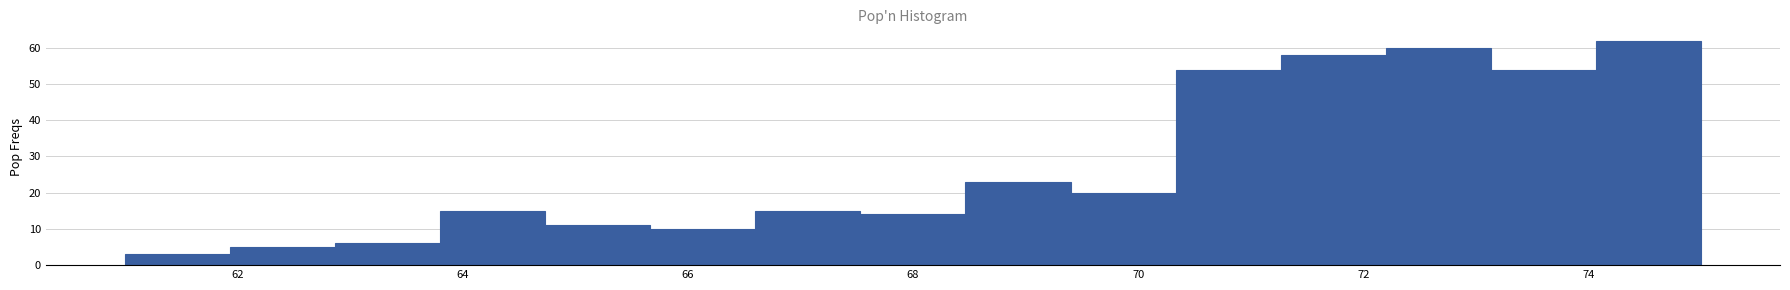

Reading left to right, transcribe this chart: for each bar, give the range it covers on the x-axis and its height. Neither the bar edges nor the heights are printed on the chart, so give them approximately, as read against the axes.

61.0 to 62.0: 3
62.0 to 62.8: 5
62.8 to 63.8: 6
63.8 to 64.8: 15
64.8 to 65.6: 11
65.6 to 66.6: 10
66.6 to 67.6: 15
67.6 to 68.4: 14
68.4 to 69.4: 23
69.4 to 70.4: 20
70.4 to 71.2: 54
71.2 to 72.2: 58
72.2 to 73.2: 60
73.2 to 74.0: 54
74.0 to 75.0: 62